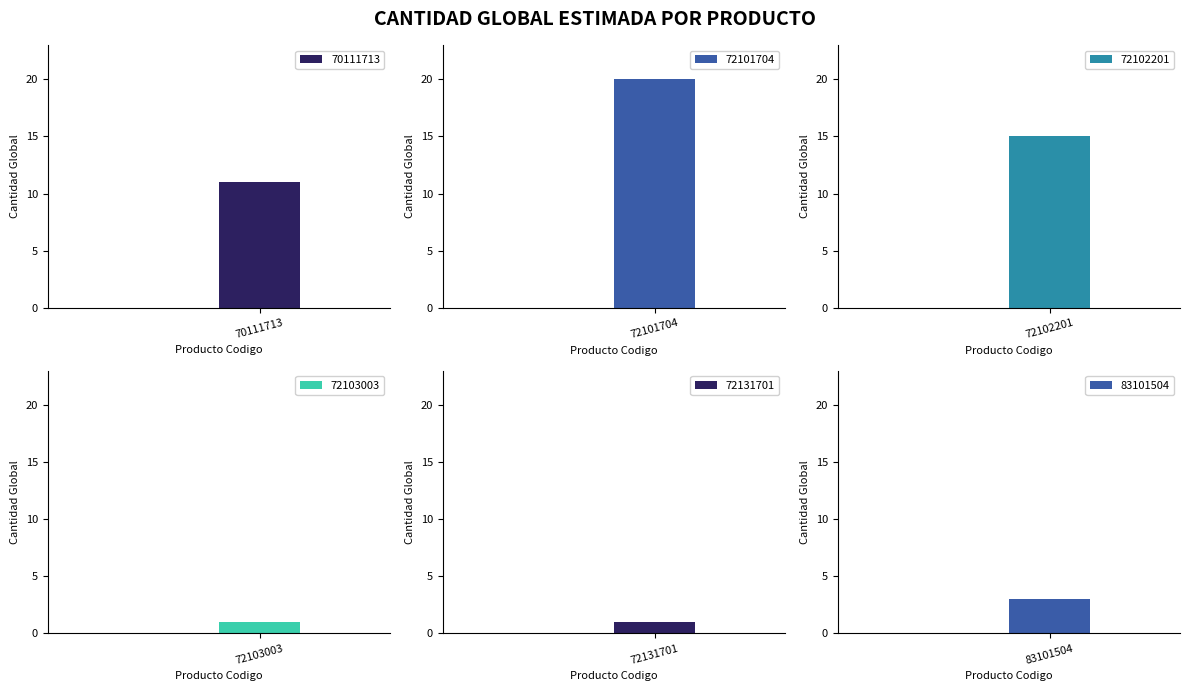

What is the sum of the values at 72131701 and 70111713?

12